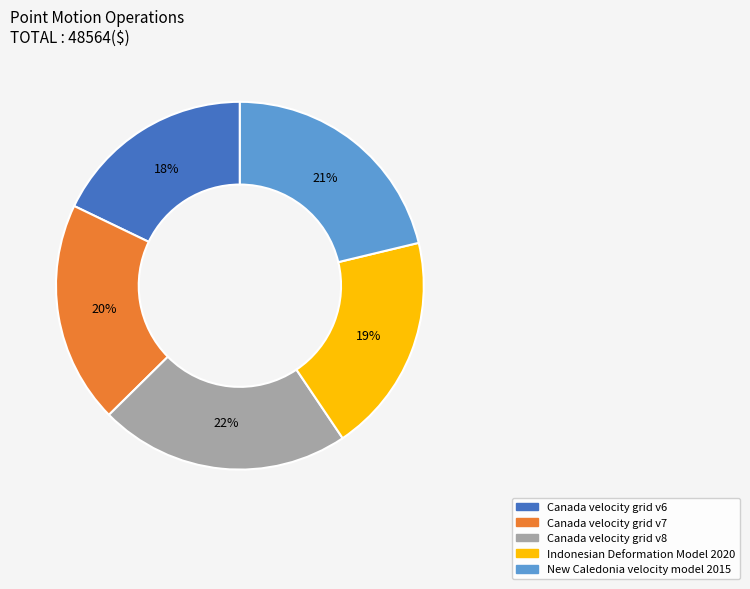

Combined, do New Caledonia velocity model 2015 and Canada velocity grid v6 account for over 50%?

No